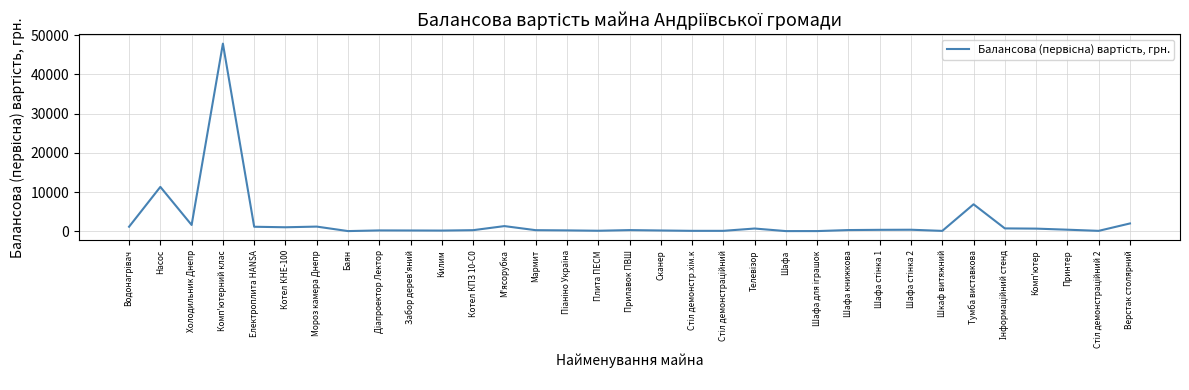

At which category does the data reach its first local valley?

Холодильник Днепр